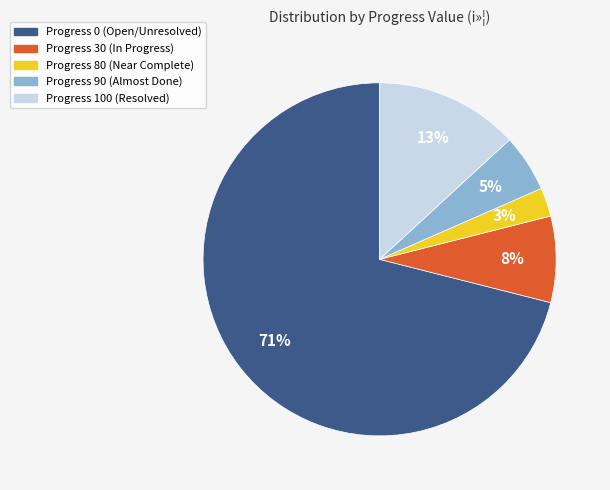

Is there any slice that represents more than half of the pie?

Yes